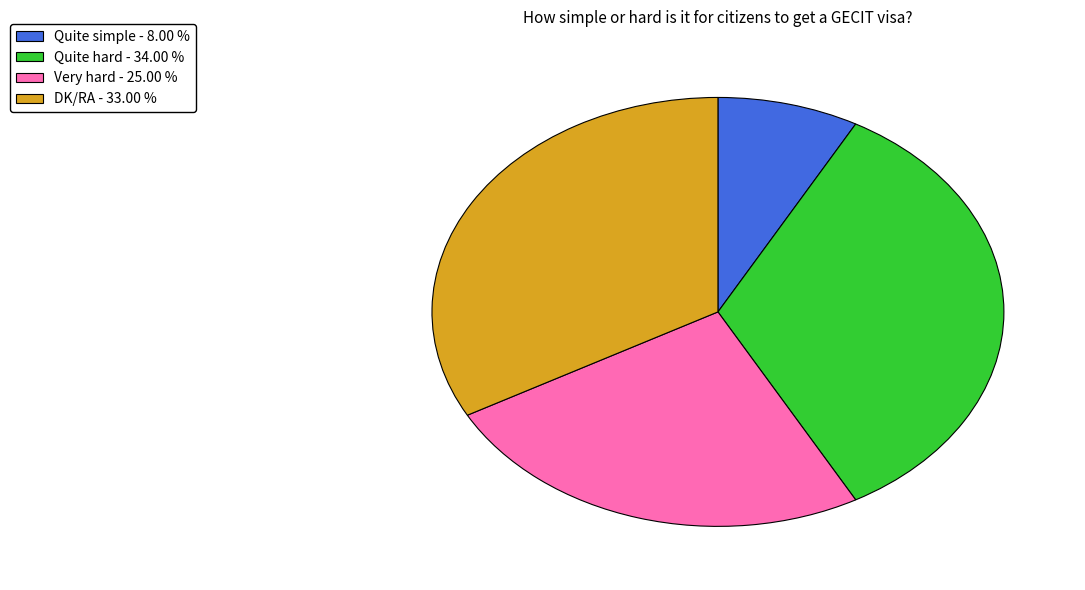

Combined, do Very hard - 25.00 % and Quite simple - 8.00 % account for over 50%?

No